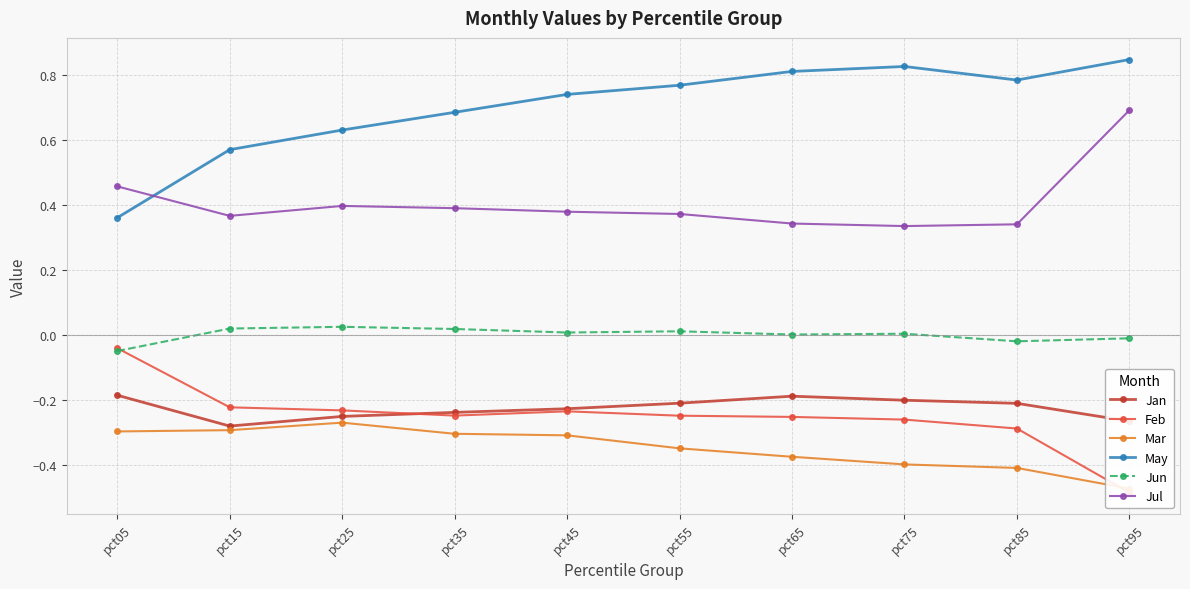

Reading left to right, what are all the values shown in this chart?

Jan: -0.2	-0.3	-0.3	-0.2	-0.2	-0.2	-0.2	-0.2	-0.2	-0.3
Feb: -0.0	-0.2	-0.2	-0.2	-0.2	-0.2	-0.3	-0.3	-0.3	-0.5
Mar: -0.3	-0.3	-0.3	-0.3	-0.3	-0.3	-0.4	-0.4	-0.4	-0.5
May: 0.4	0.6	0.6	0.7	0.7	0.8	0.8	0.8	0.8	0.8
Jun: -0.1	0.0	0.0	0.0	0.0	0.0	0.0	0.0	-0.0	-0.0
Jul: 0.5	0.4	0.4	0.4	0.4	0.4	0.3	0.3	0.3	0.7